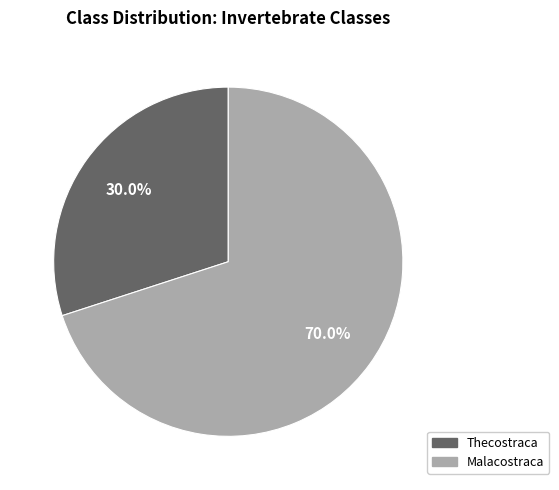

Is there any slice that represents more than half of the pie?

Yes